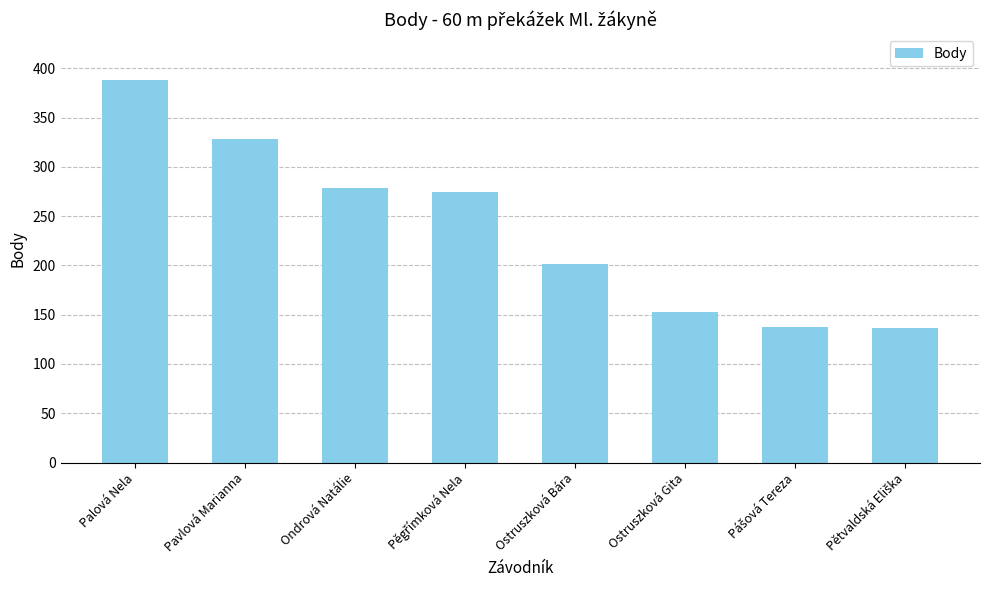

At which category does the chart reach its peak across all series?

Palová Nela